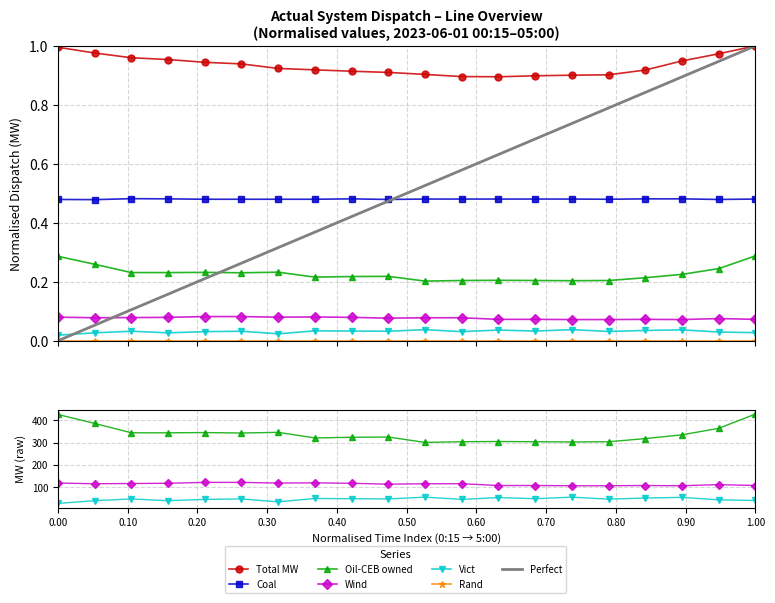

What is the value of the Total MW point at the 2nd from the left?

1.0